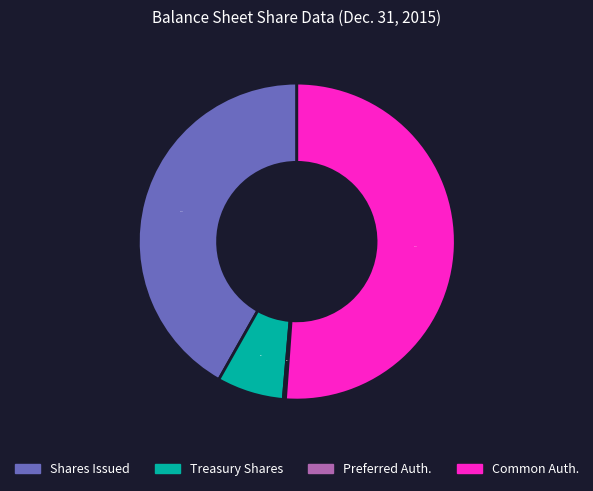

Which slice represents more than half of the pie?

Common Auth.